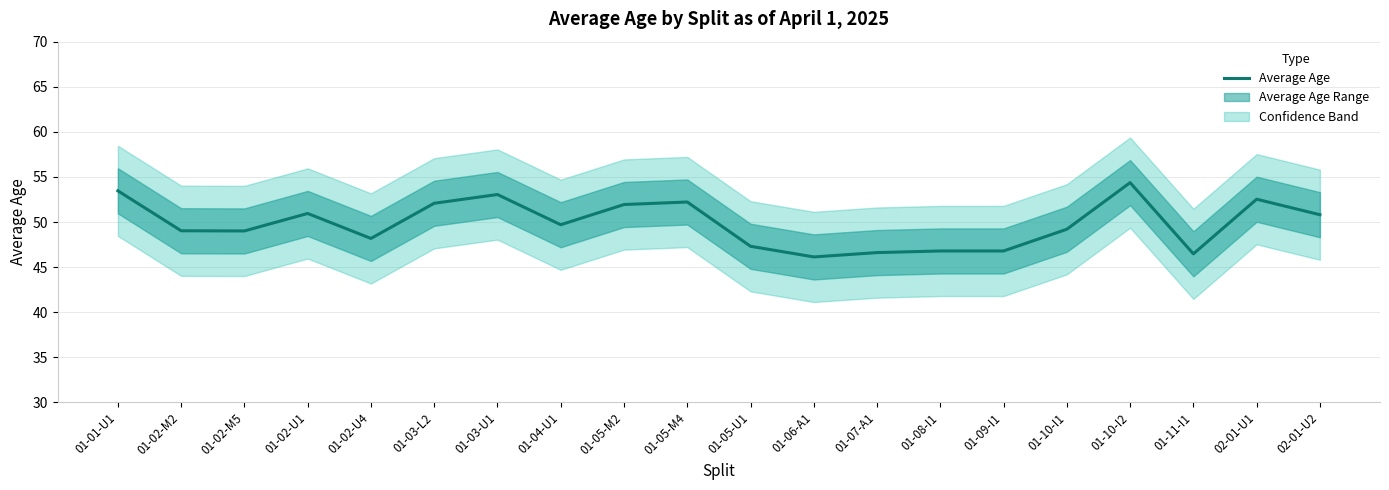

What is the difference between the second highest and second lowest values?

7.0